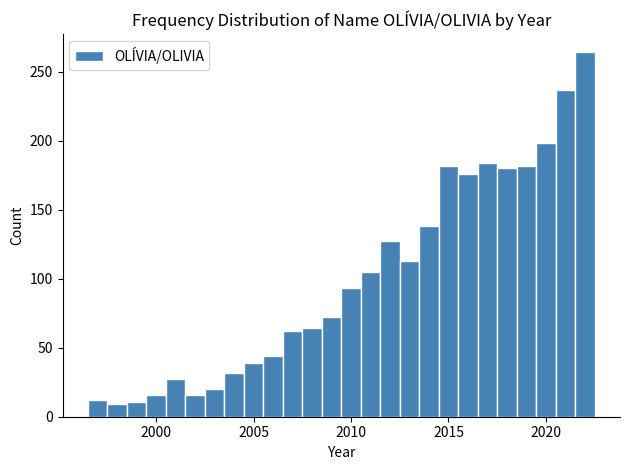

Around what value on the x-axis is the tallest bar? Give the approximate position of its centre, as read against the axis.

2022.0